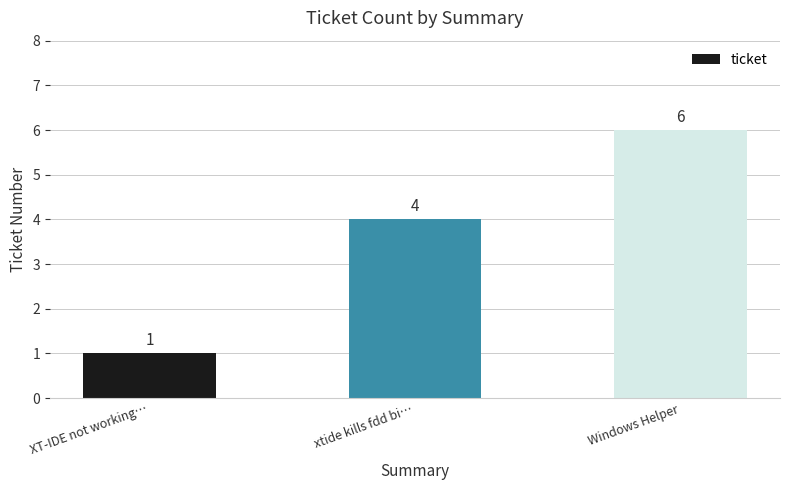

At which category does the chart reach its peak across all series?

Windows Helper